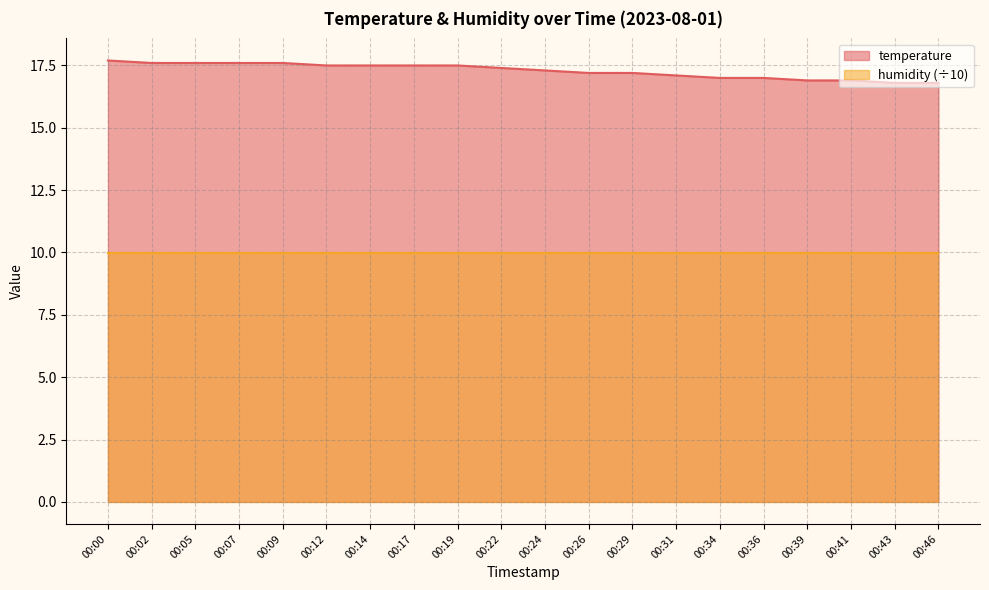

How many lines are shown in the chart?

2